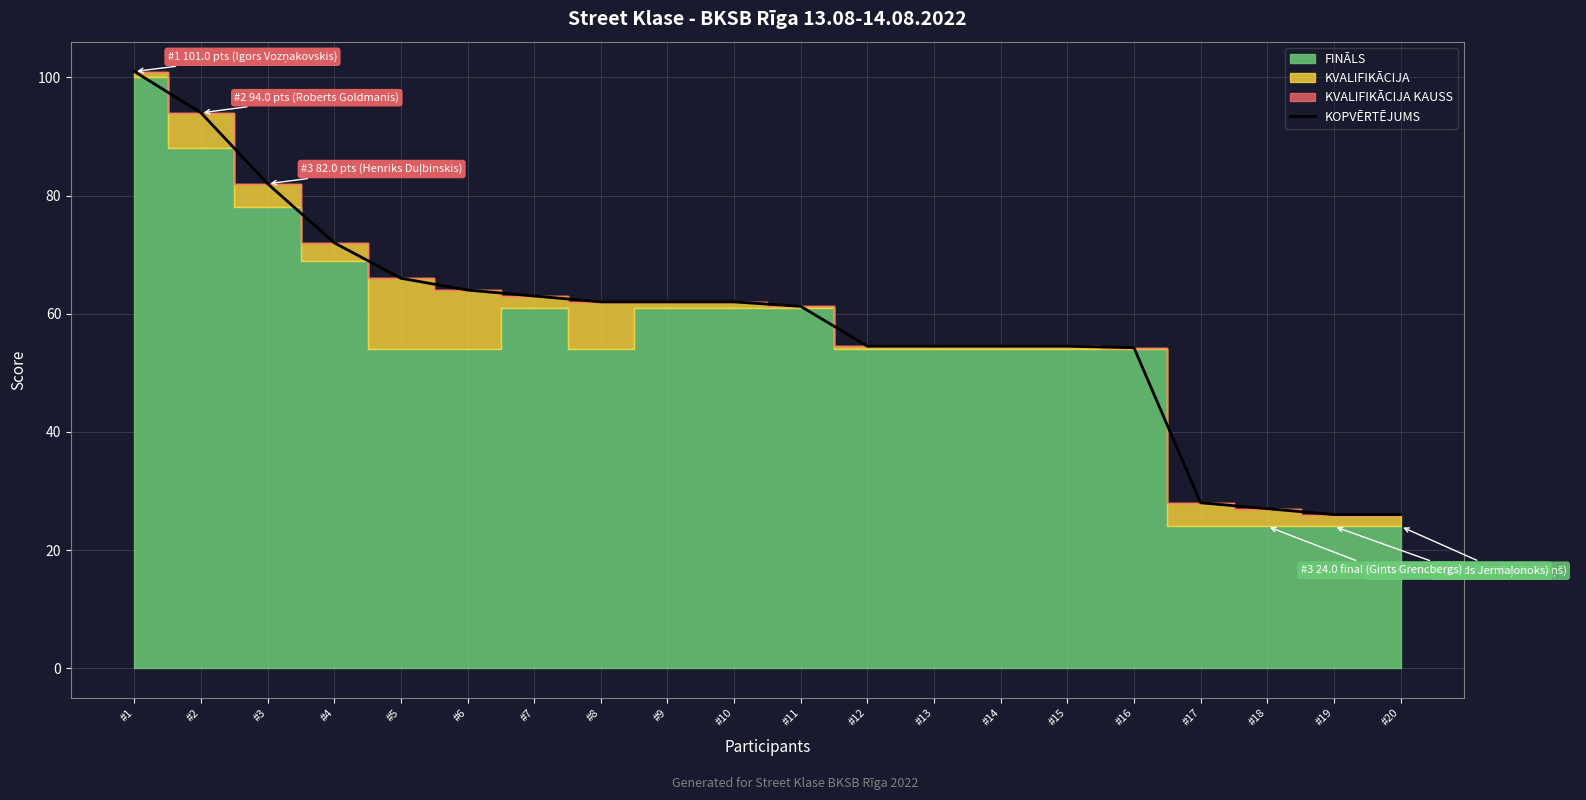

What is the value of the 18th point from the left?

27.0